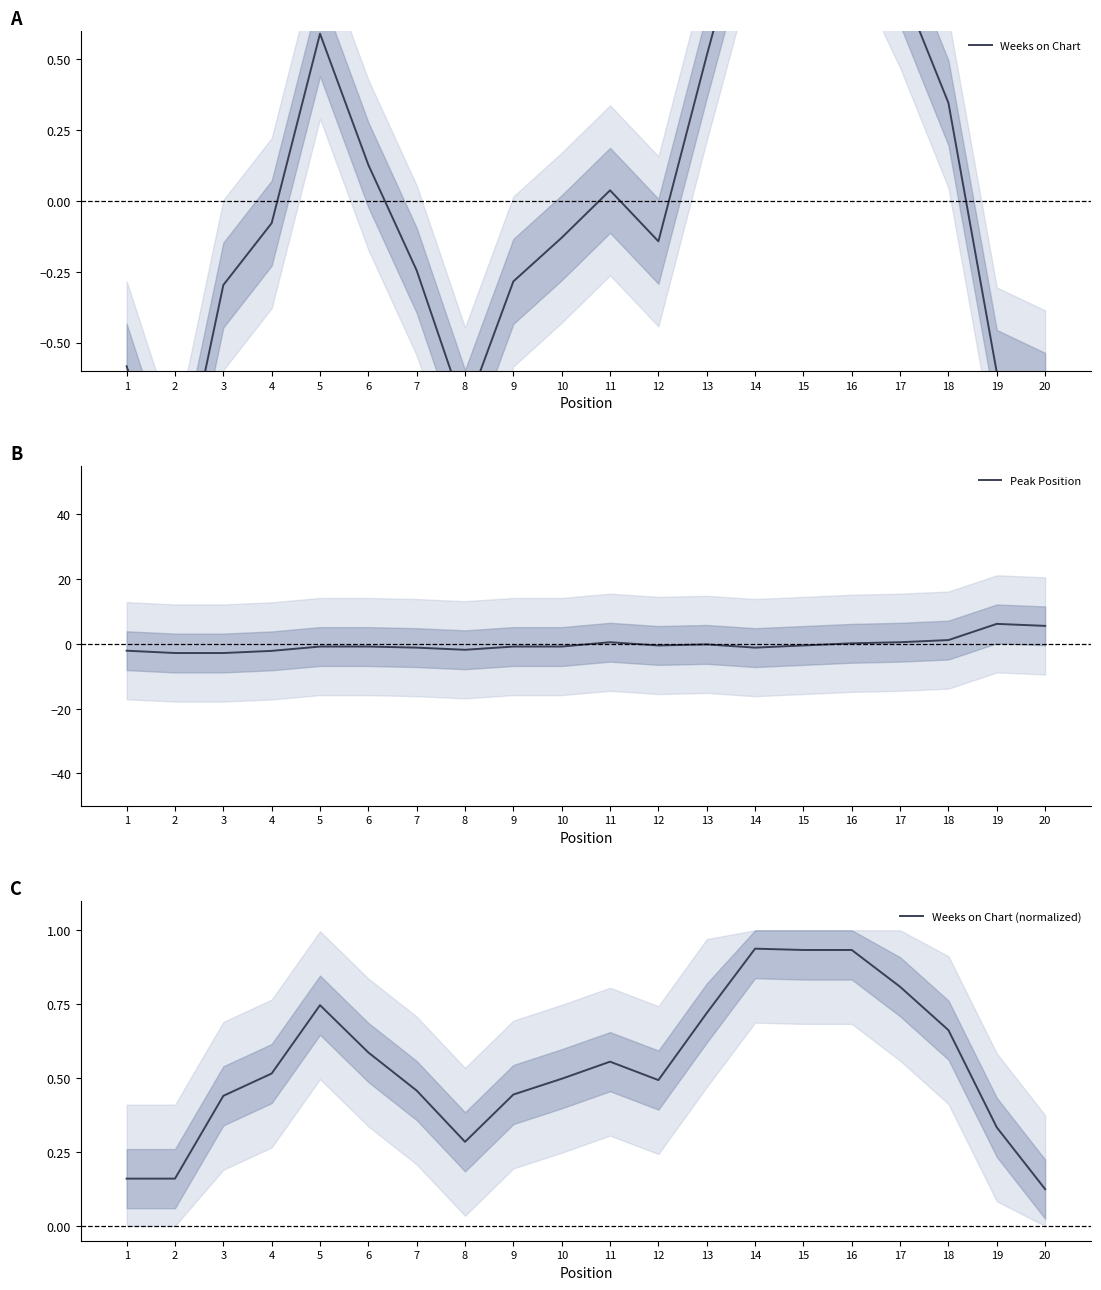

Where is Weeks on Chart (normalized) nearest to the value 0?

20